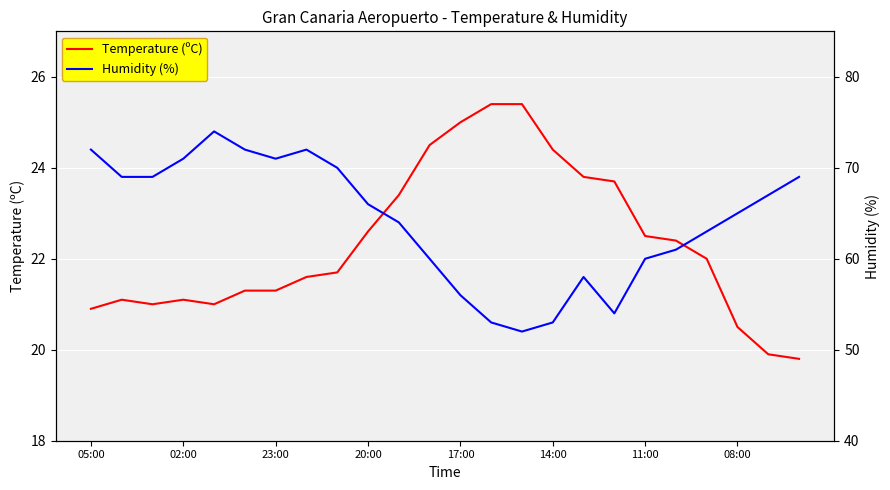

True or false: Humidity (%) and Temperature (ºC) cross at least once.

False